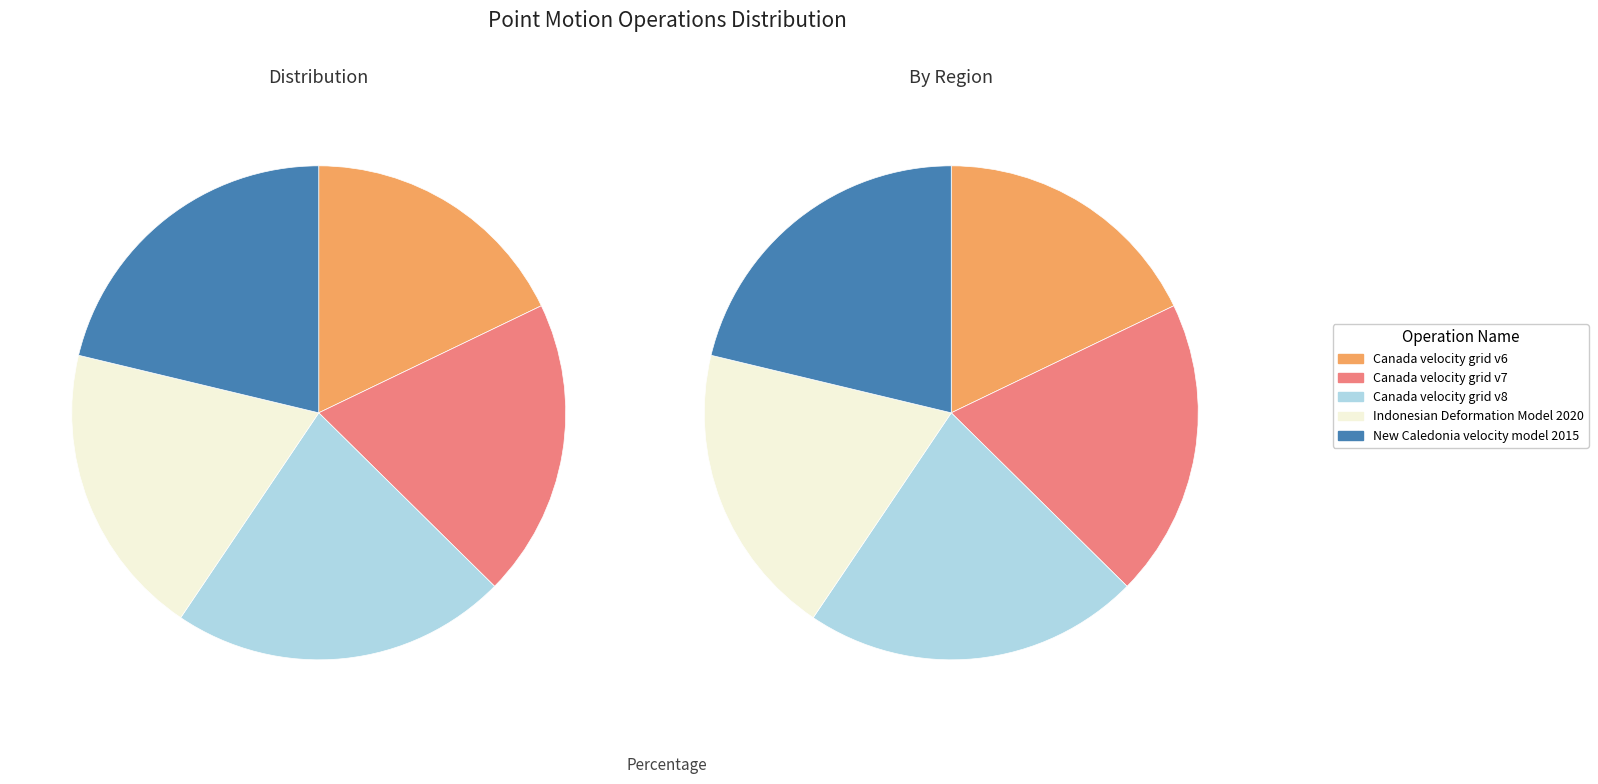

Does Indonesian Deformation Model 2020 represent more than half of the total?

No